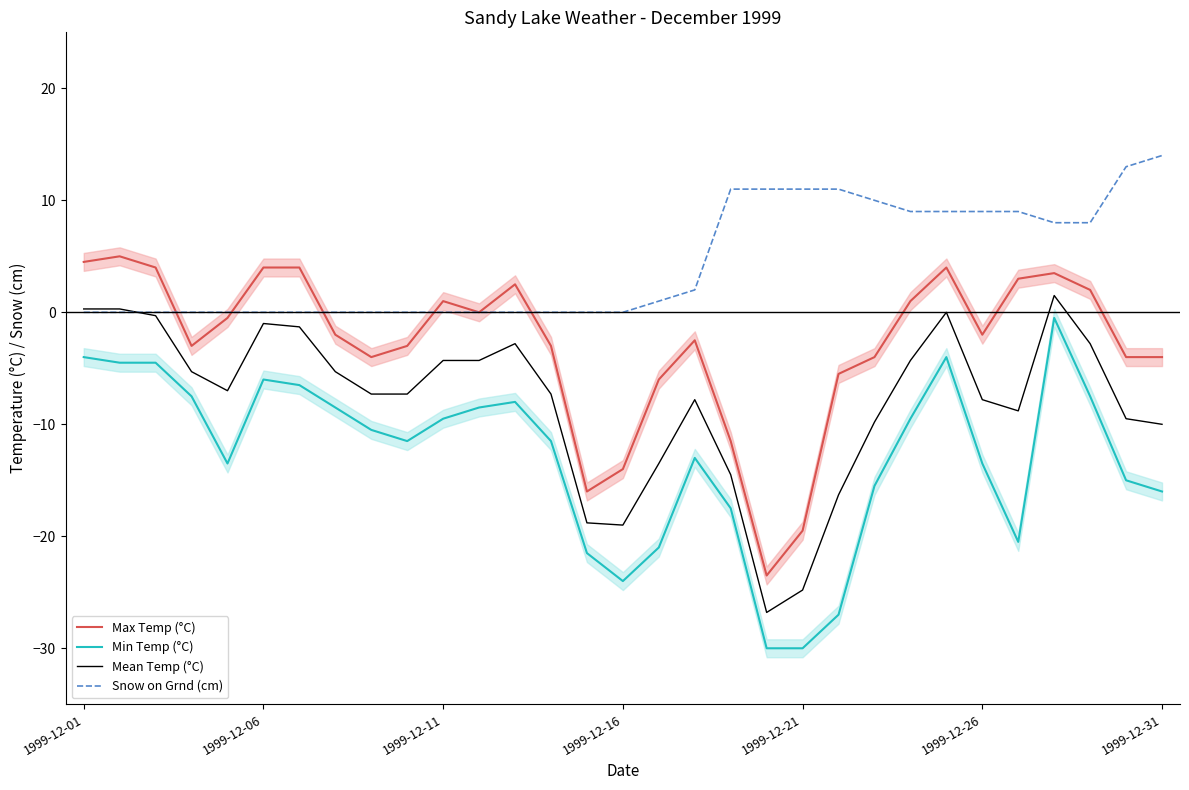

The Snow on Grnd (cm) series shows -8.1 at 1999-12-01. True or false?

False